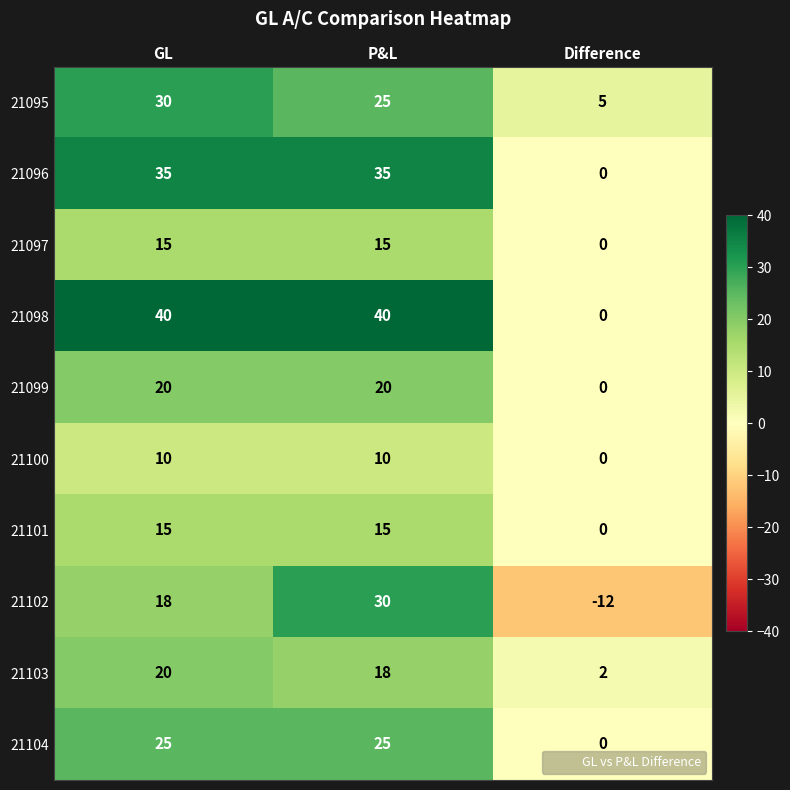

Which category has the lowest value in the 21103 series?

Difference